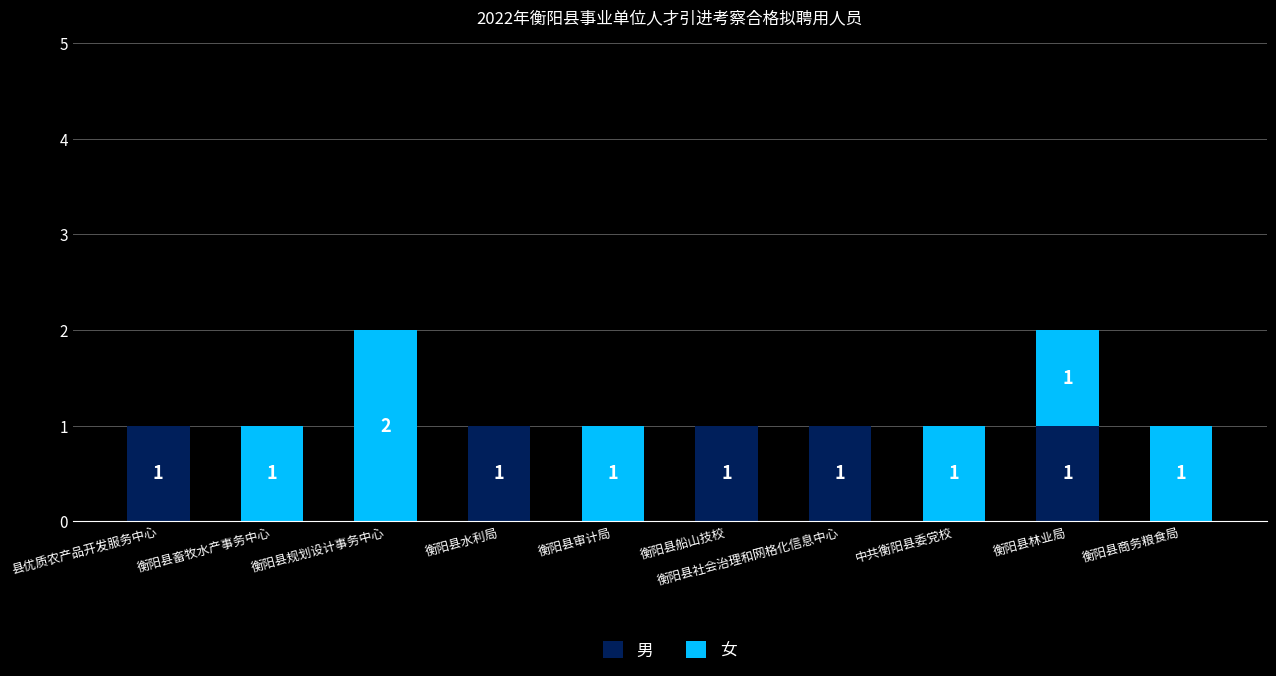

True or false: 男 has a value of 0 at 衡阳县商务粮食局.

True